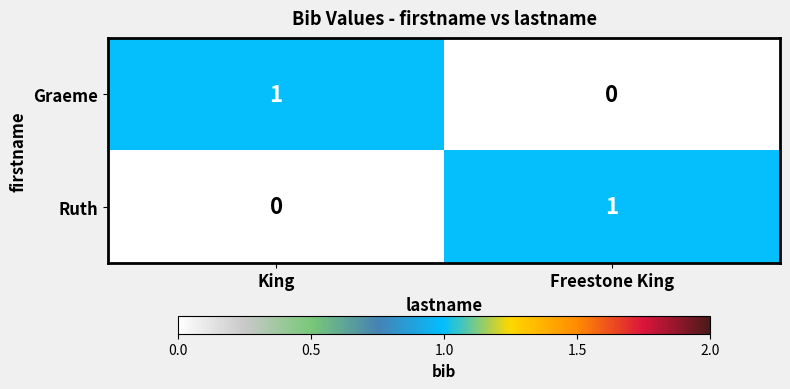

Rank the series at Freestone King from highest to lowest value.

Ruth, Graeme